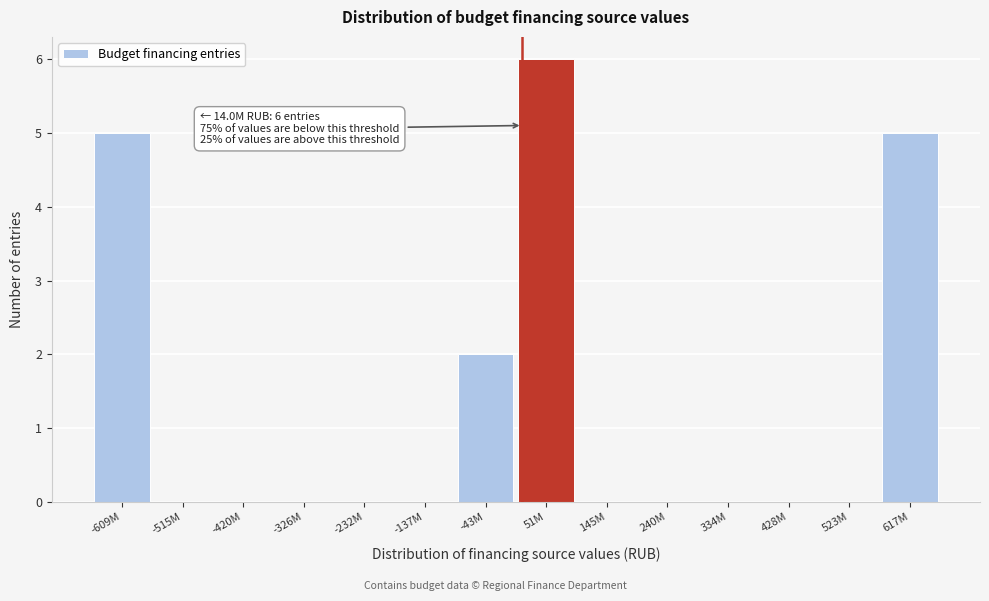

Reading left to right, list all the values displayed in this chart.

-609M=5	-515M=0	-420M=0	-326M=0	-232M=0	-137M=0	-43M=2	51M=6	145M=0	240M=0	334M=0	428M=0	523M=0	617M=5